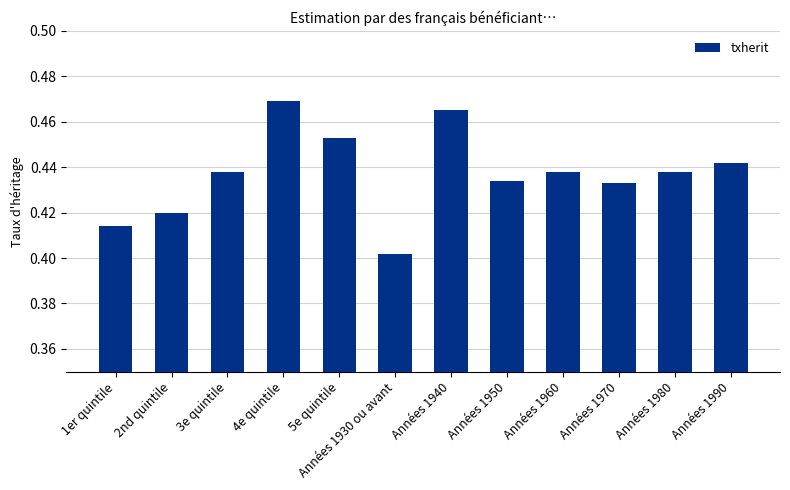

Is it true that the value at 3e quintile is 0.3?

False